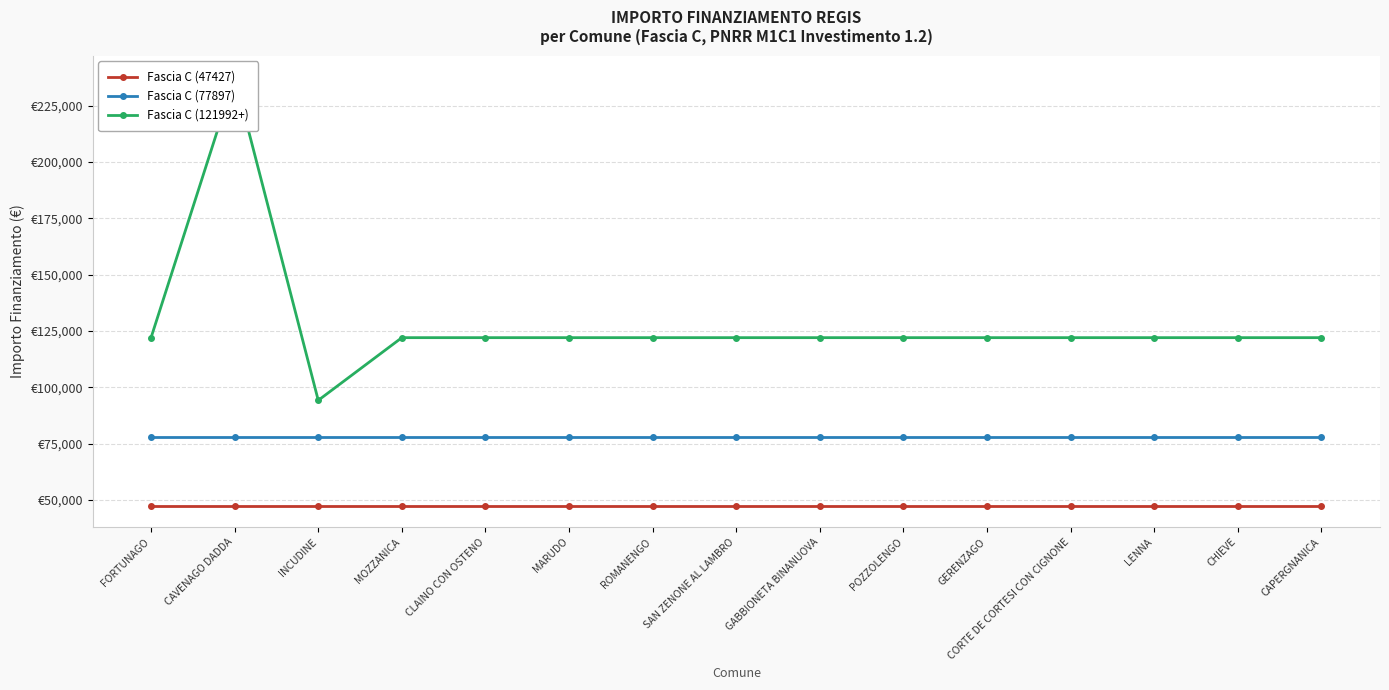

At which label is Fascia C (77897) closest to 77897?

FORTUNAGO